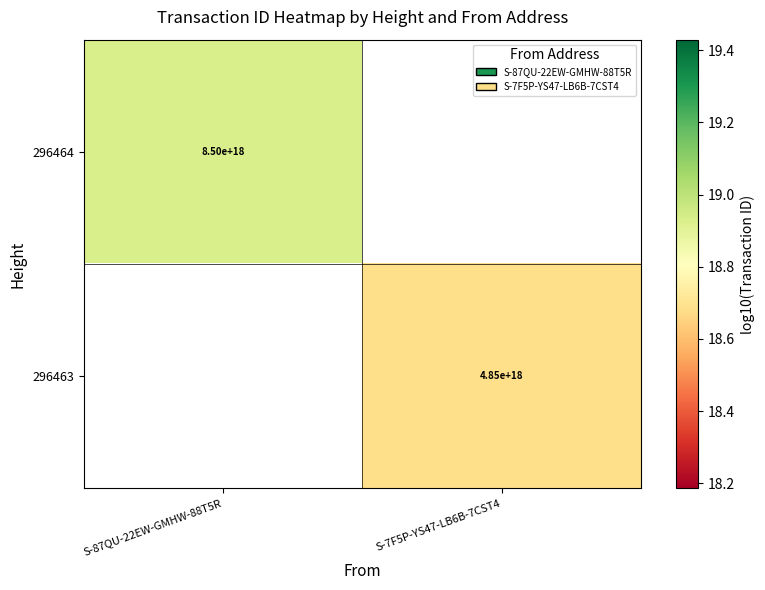

Where is 296464 nearest to the value 18?

S-87QU-22EW-GMHW-88T5R